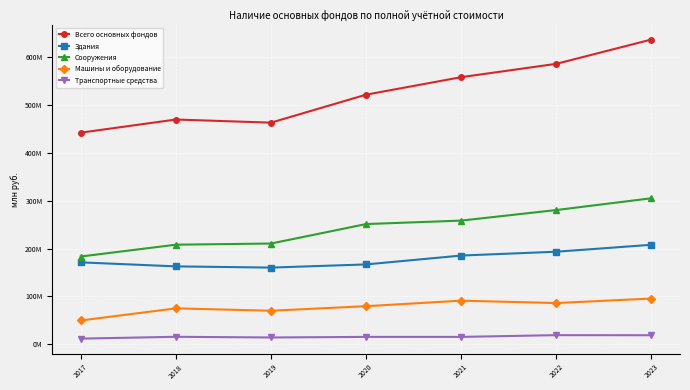

Is the value of Машины и оборудование at 2021 greater than the value of Сооружения at 2023?

No